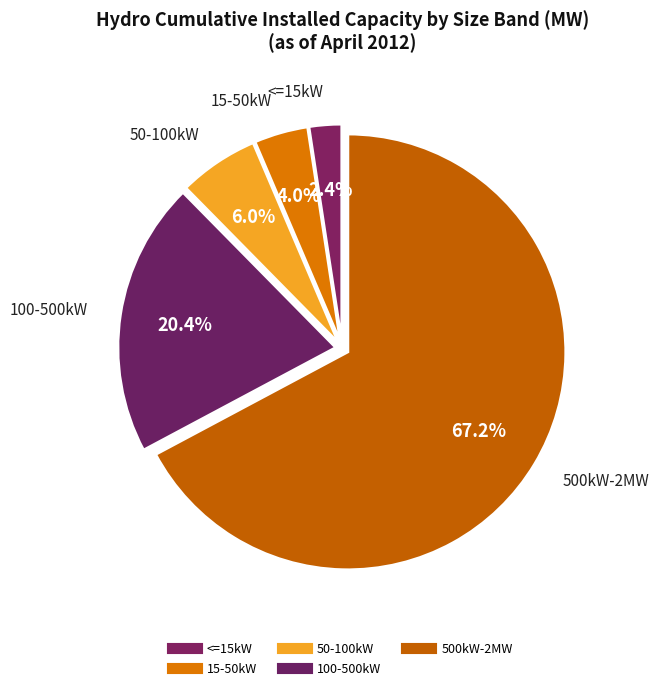

How many slices are in this pie chart?

5